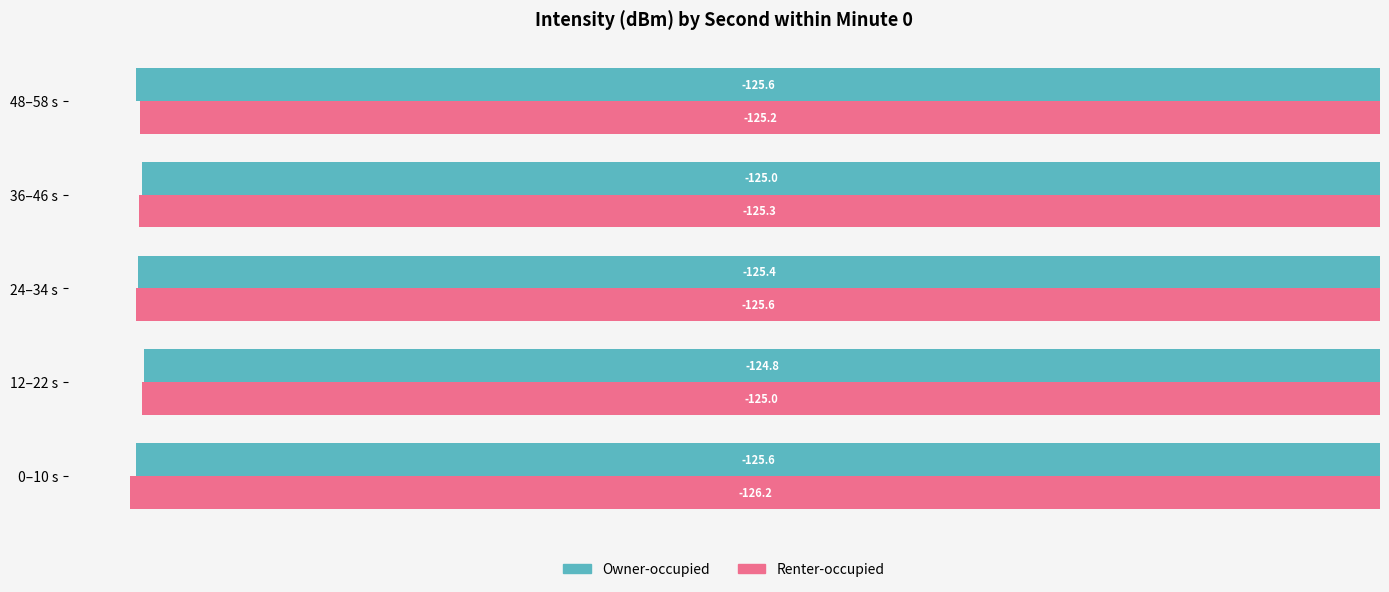

Which label corresponds to the smallest value in the chart?

0–10 s